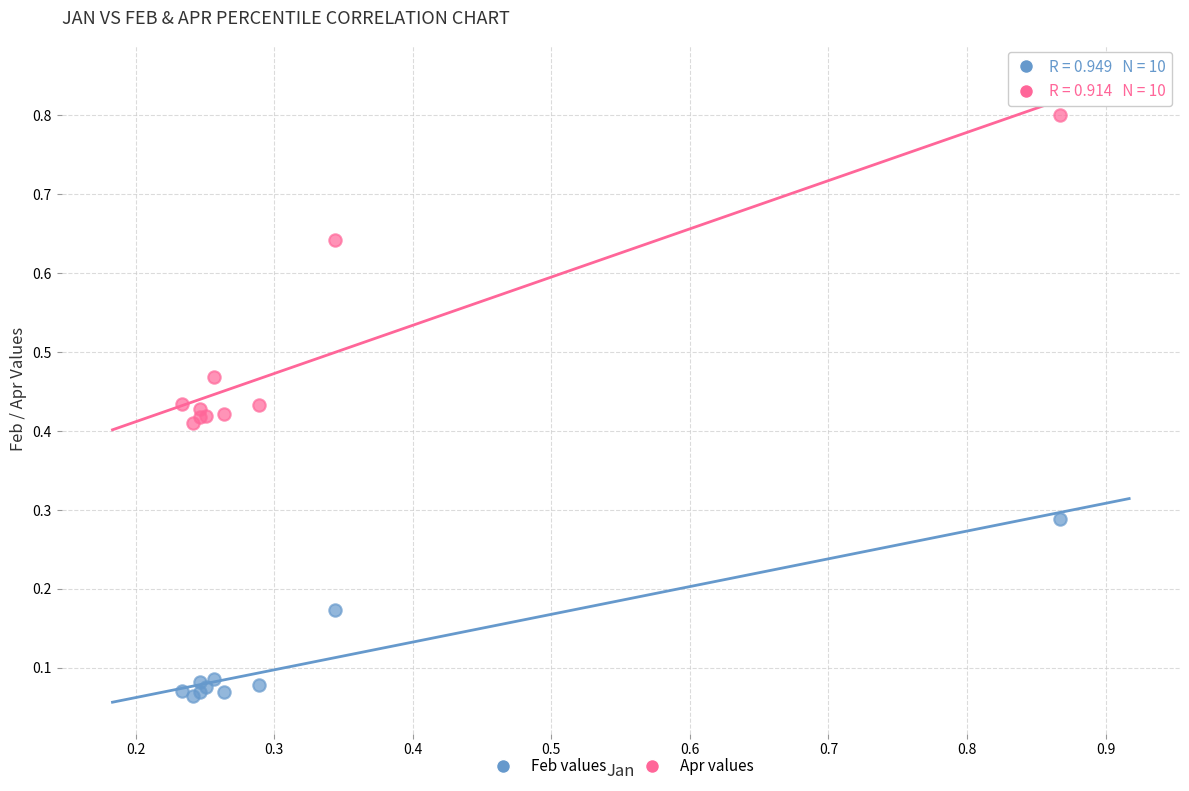

Which series reaches the maximum Y coordinate?

Apr values